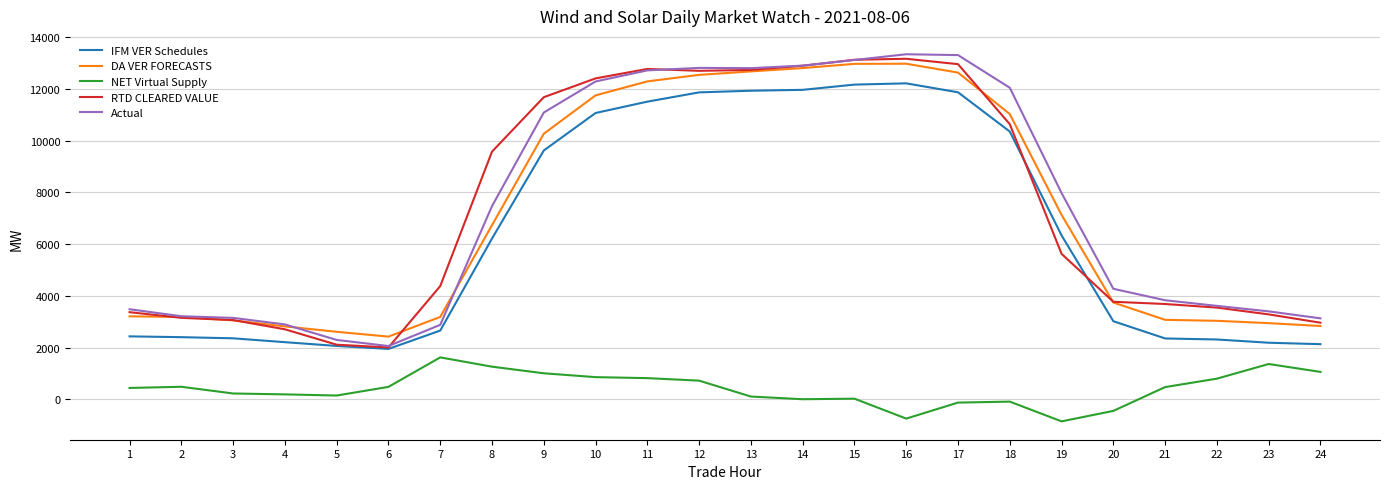

What is the difference between the maximum and minimum values in the DA VER FORECASTS series?

10544.3